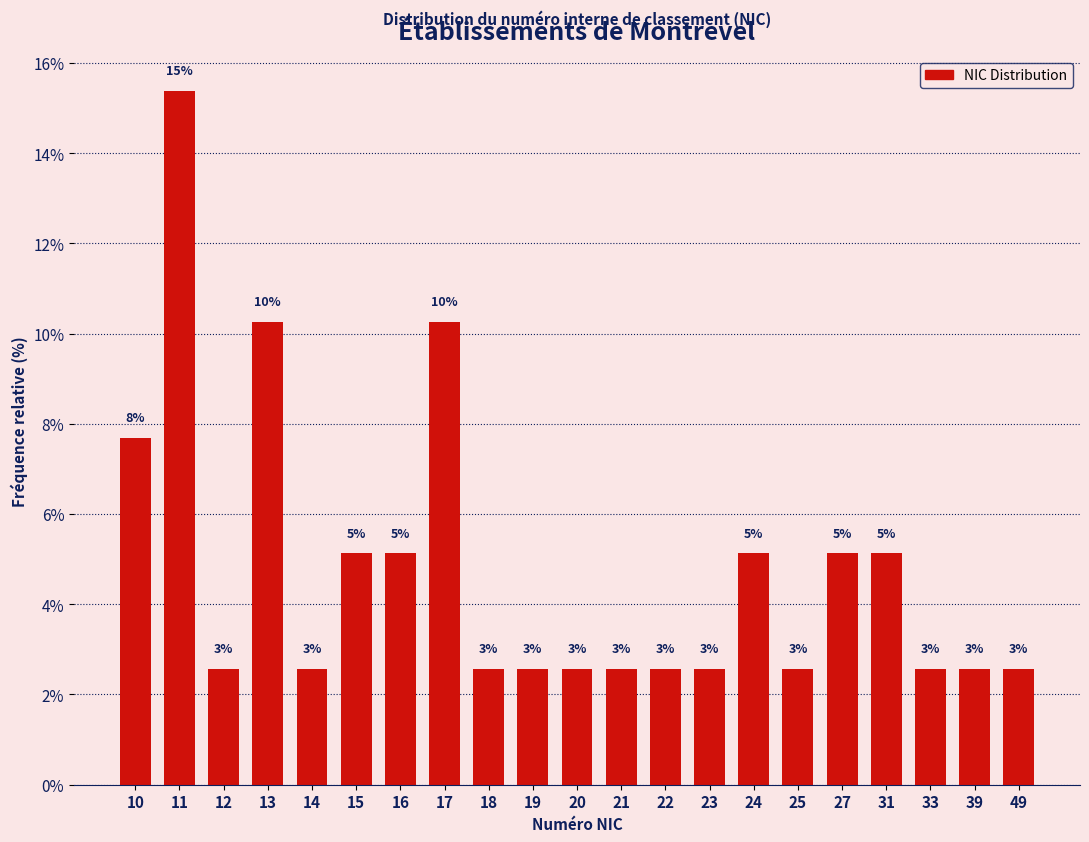

Does the chart contain any negative values?

No